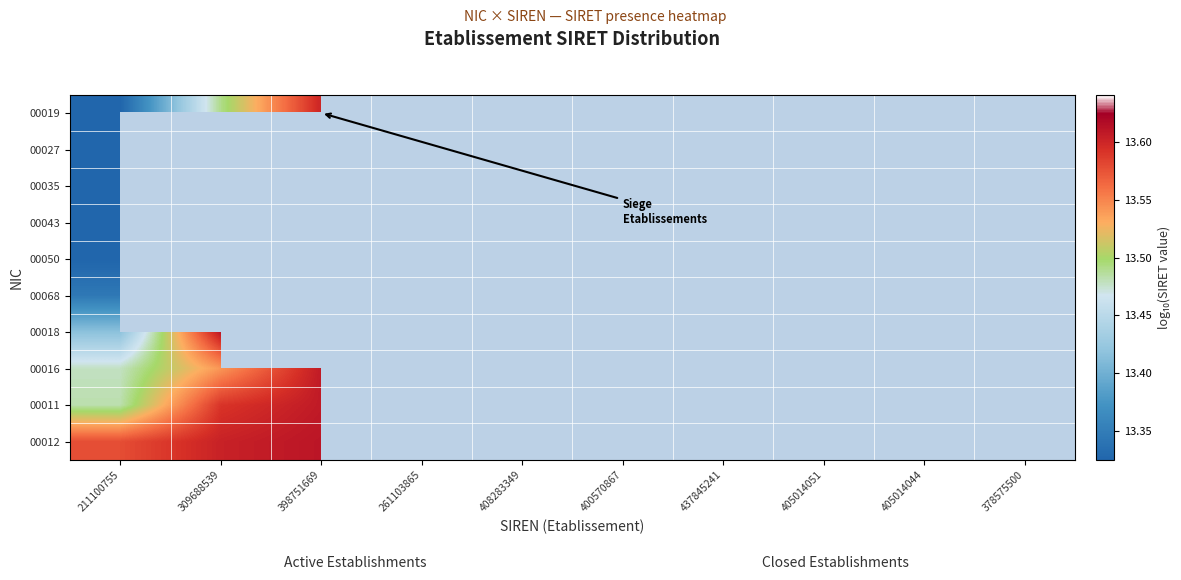

Read the 00018 value at 309688539.

13.6